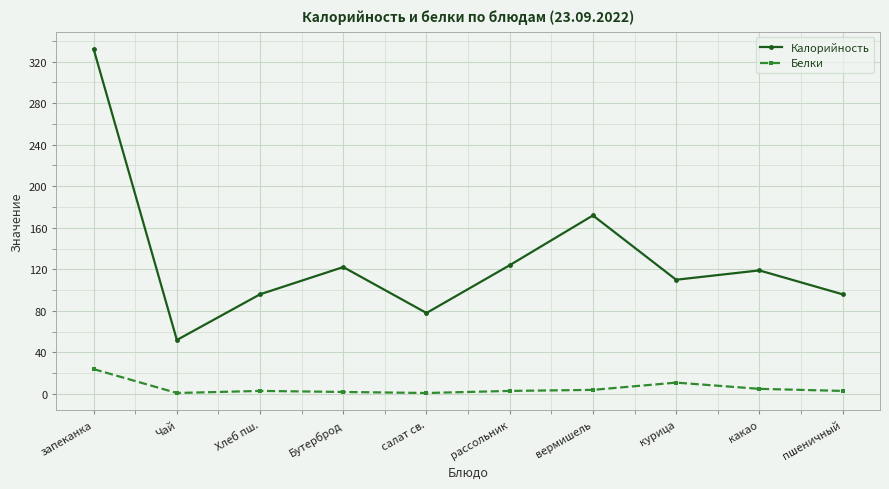

What is the label of the 1st point from the left?

запеканка